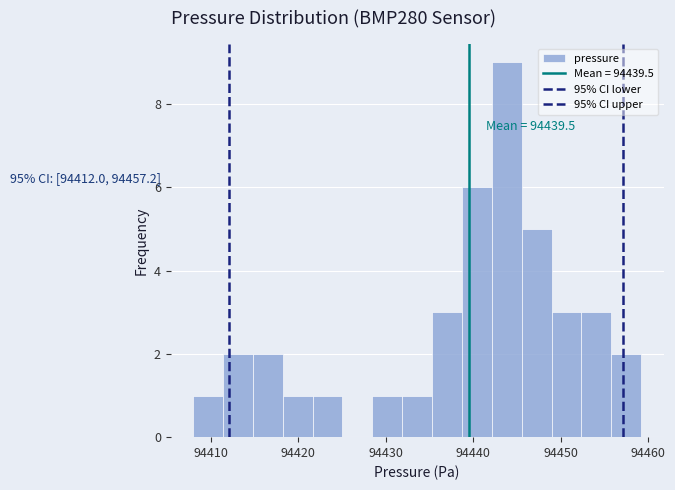

Read against the x-axis, roughly where is the centre of the tallest bar?

94444